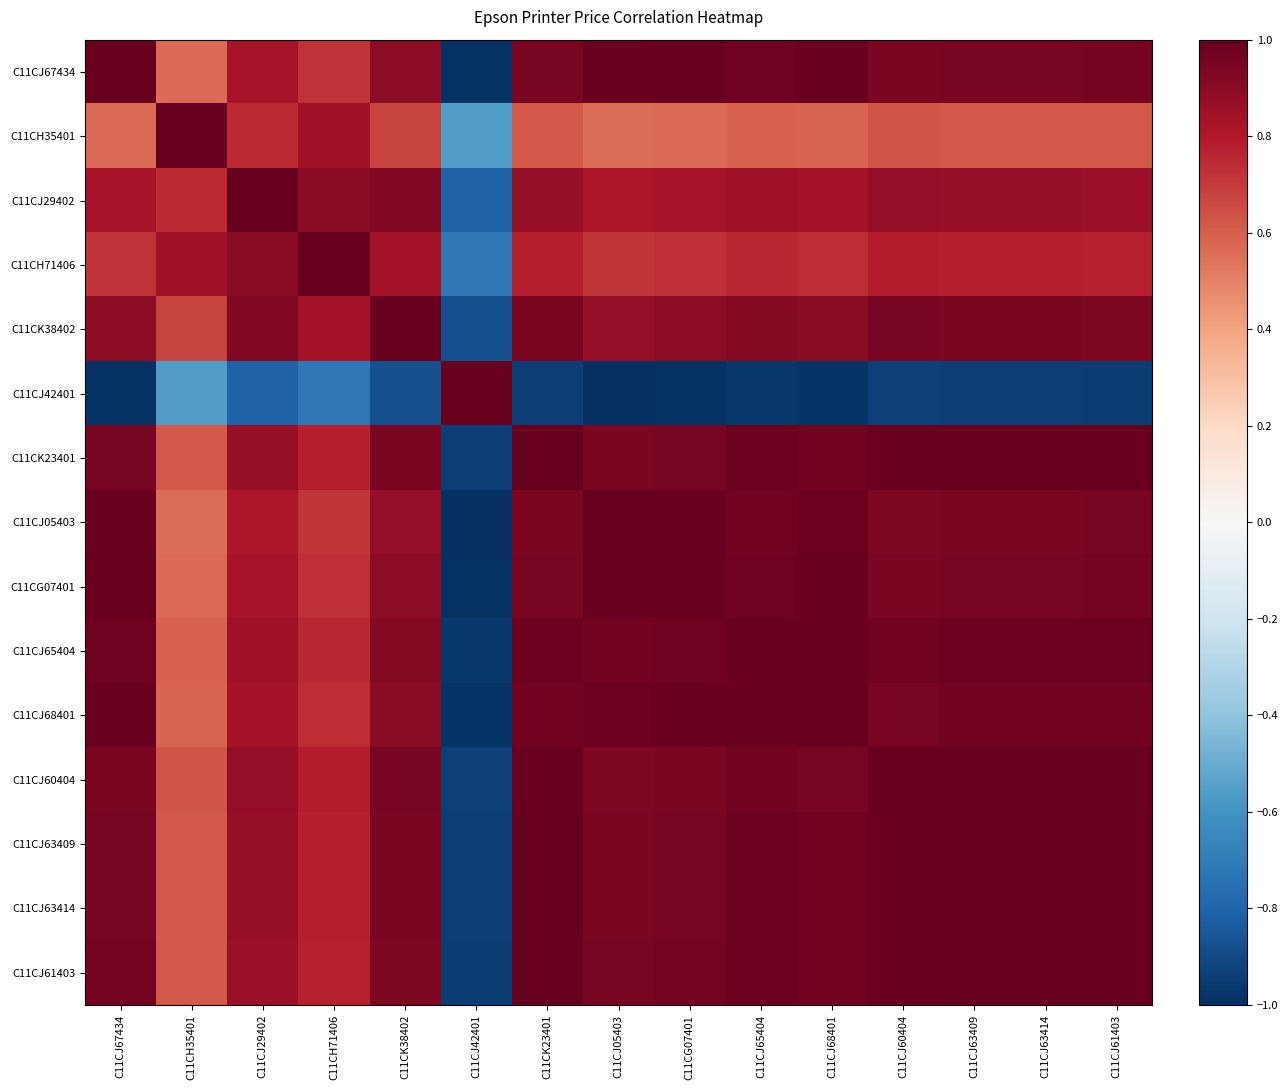

At which category is the sum across all series the highest?

C11CJ63409